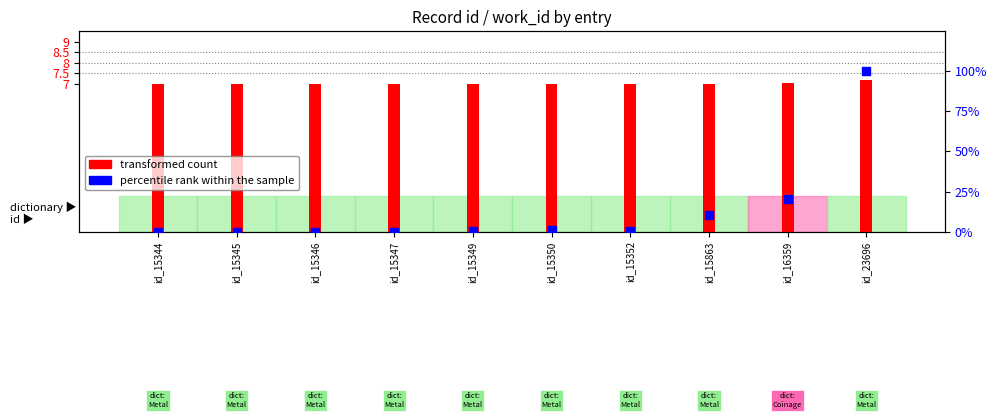

What are all the series names shown in the legend?

transformed count, percentile rank within the sample